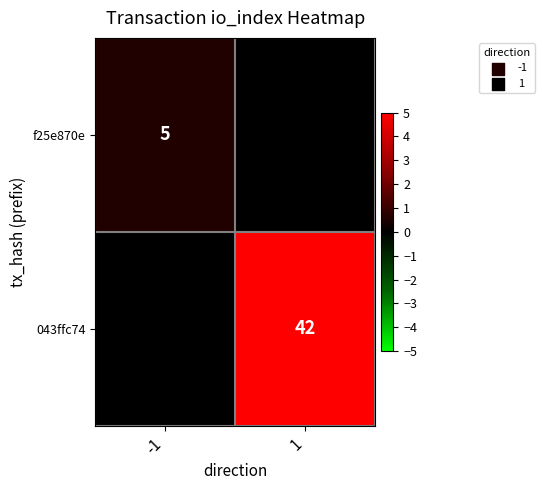

True or false: f25e870e has a value of 5 at -1.

True